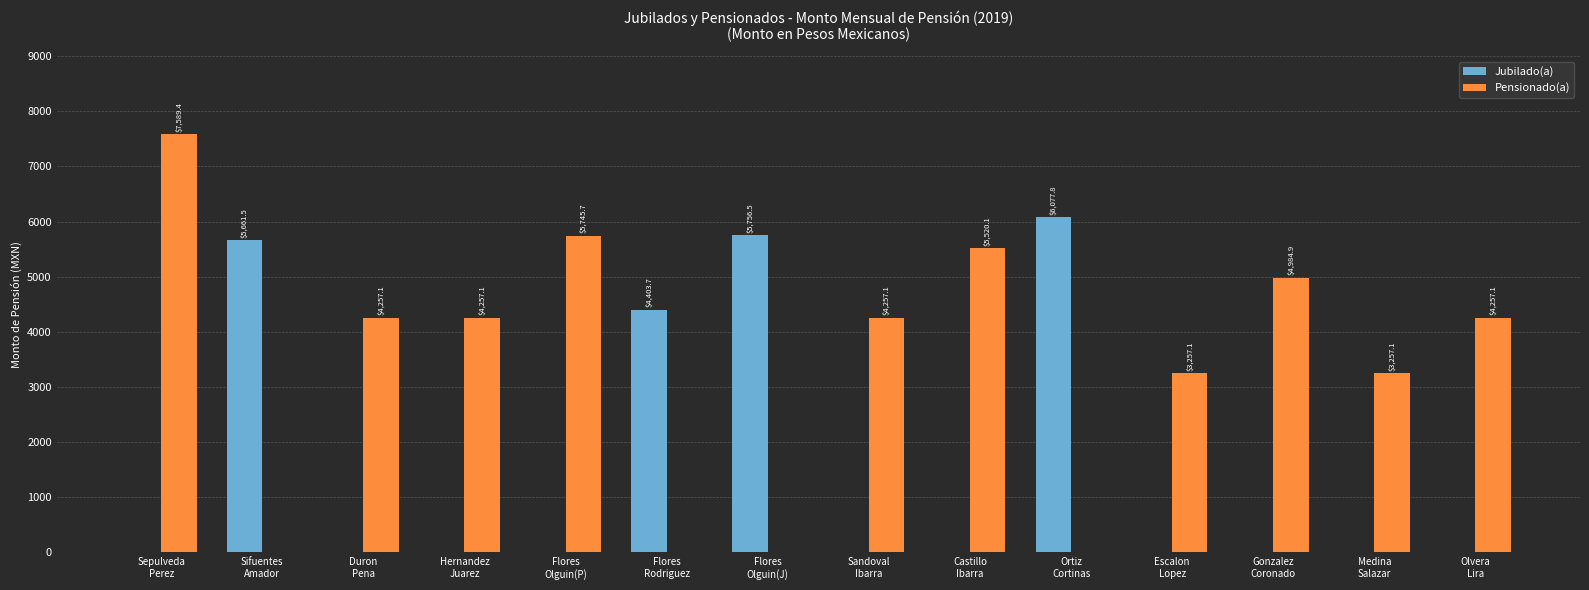

What is the greatest value displayed?

7589.4